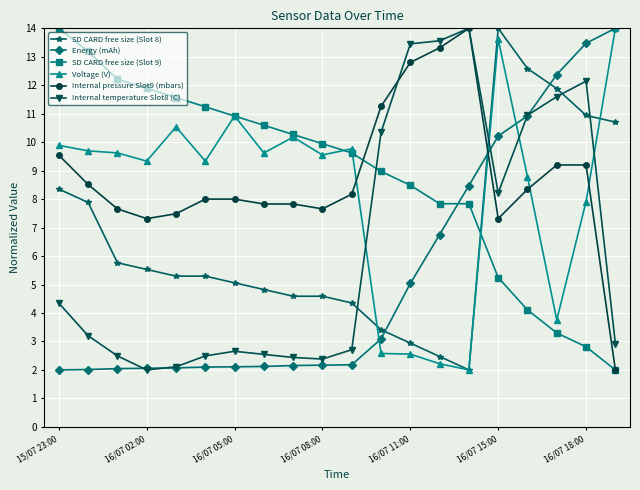

At how many categories does at least one series exceed 13?

8